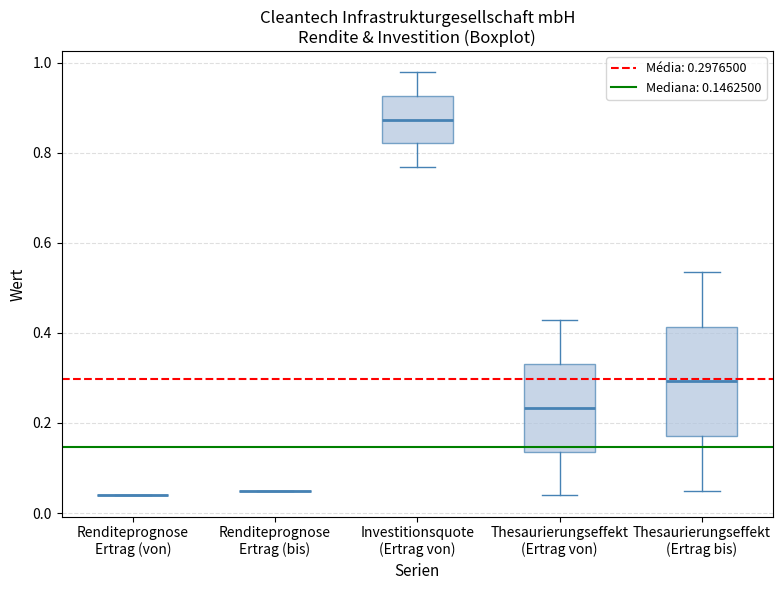

Which box is the tallest, from its lower edge to its upper edge?

Thesaurierungseffekt (Ertrag bis)